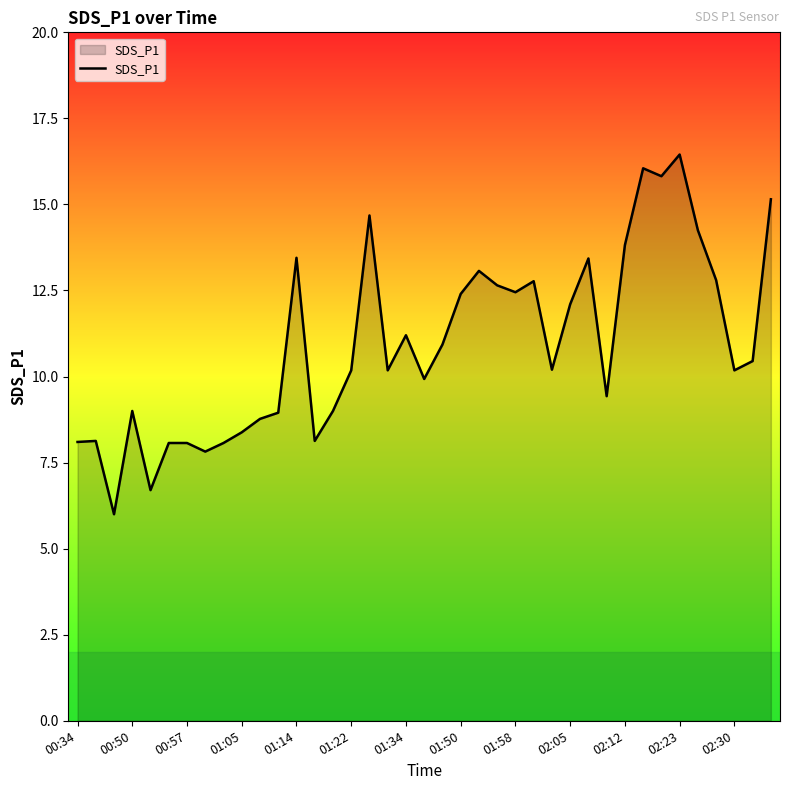

Does the chart display data point markers on the line(s)?

No